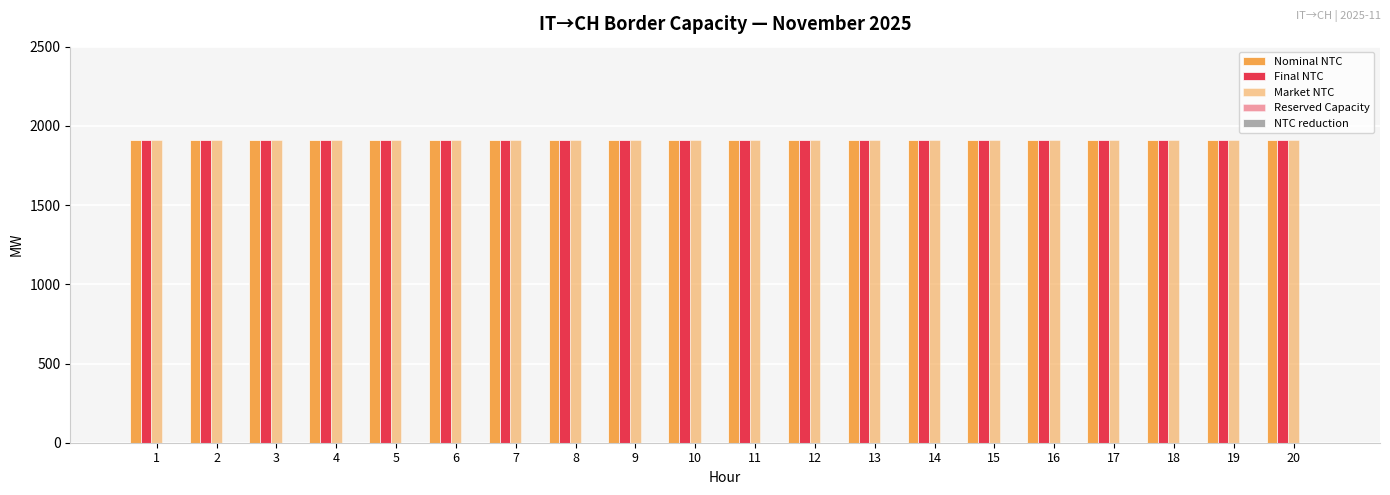

What are all the series names shown in the legend?

Nominal NTC, Final NTC, Market NTC, Reserved Capacity, NTC reduction